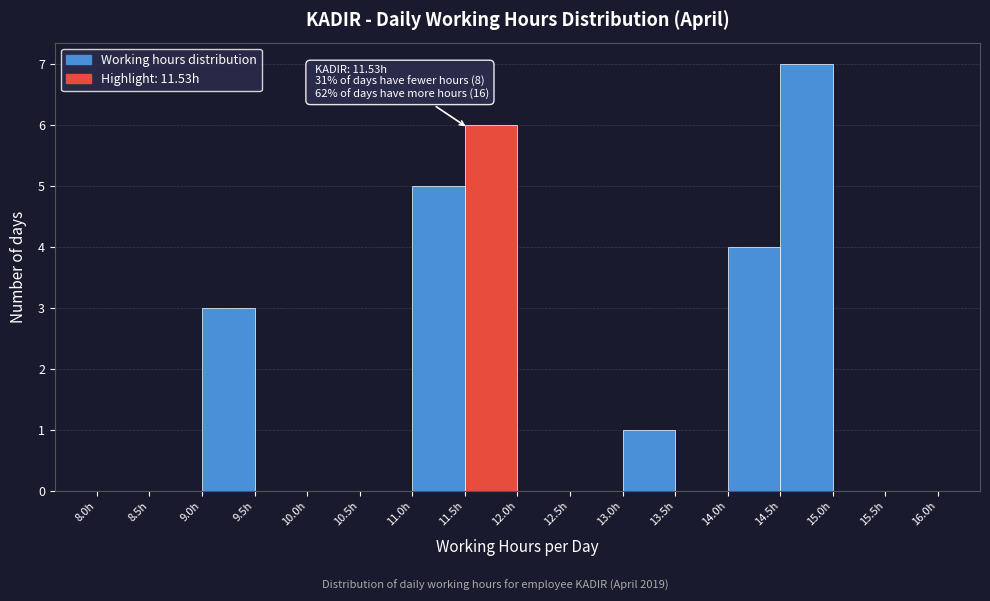

Over which range of the x-axis is the bar tallest?

14.5 to 15.0